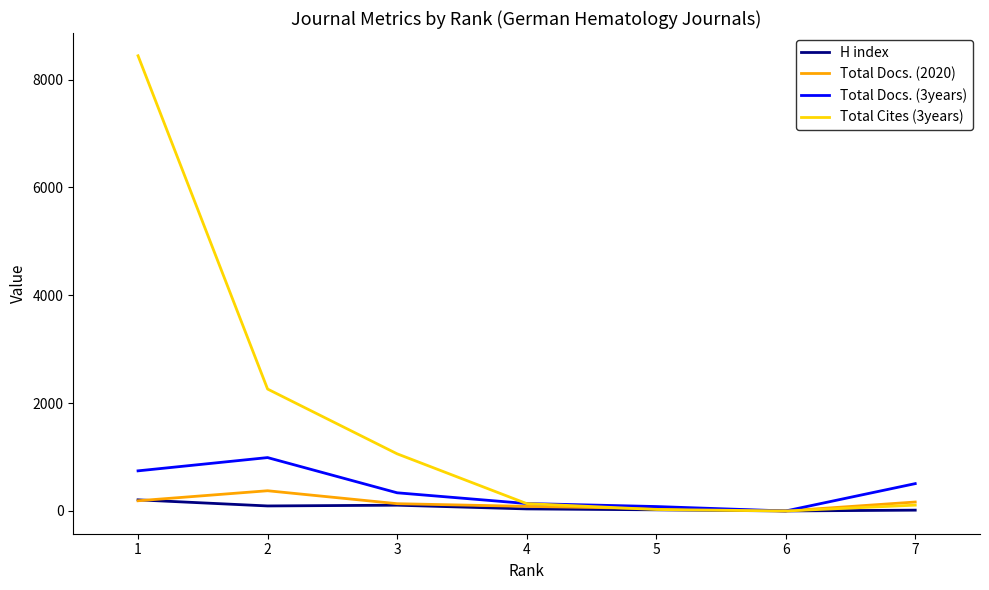

The value of H index at 7 is 15. True or false?

True